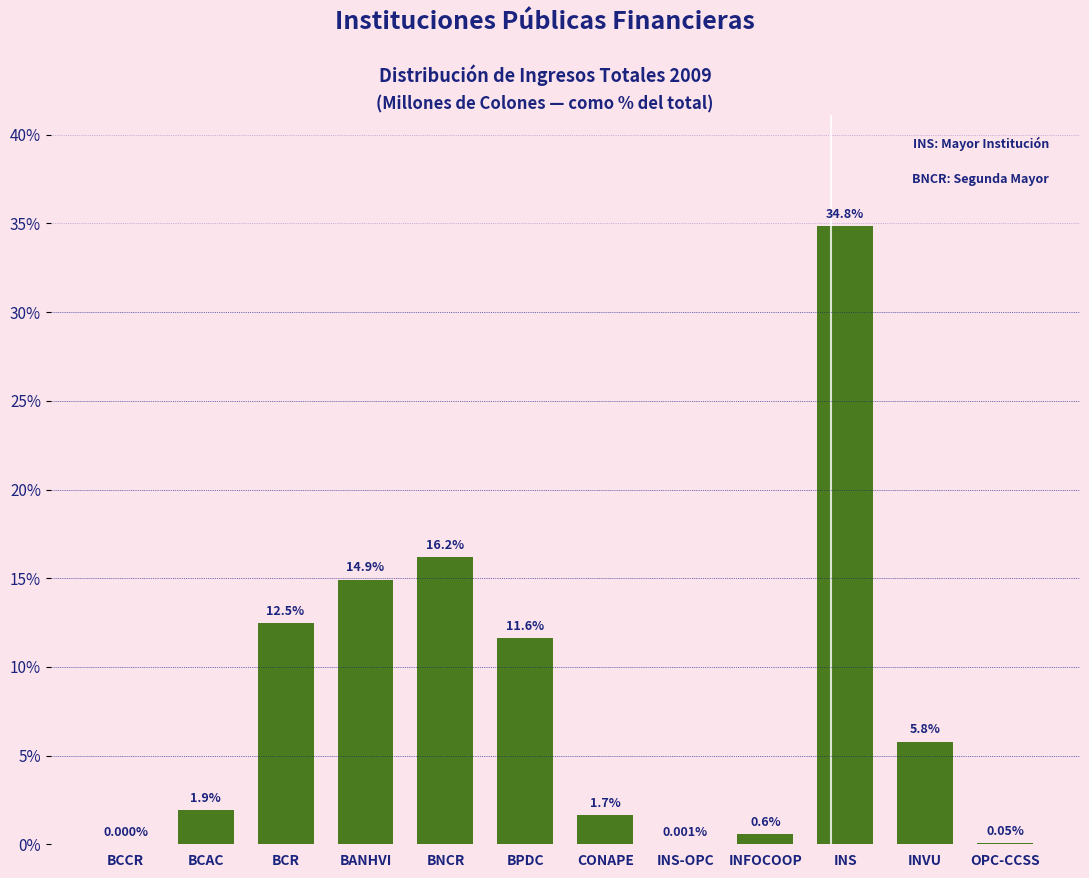

Where does the data first go above 5?

BCR